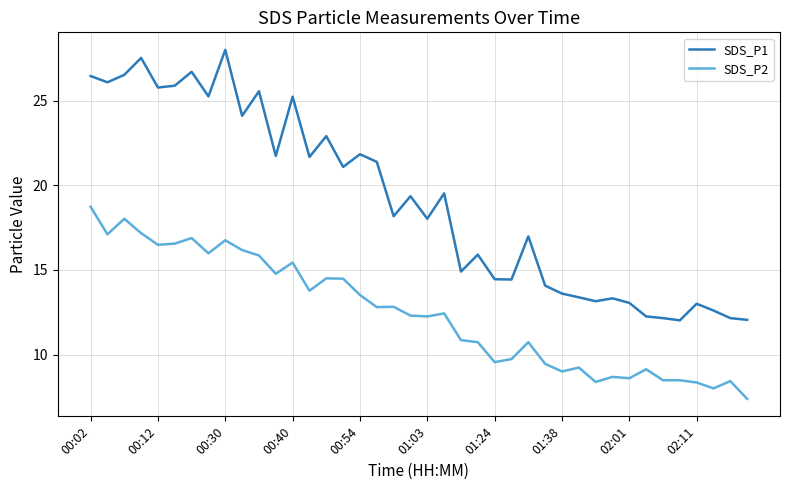

What is the minimum value for SDS_P1?

12.0